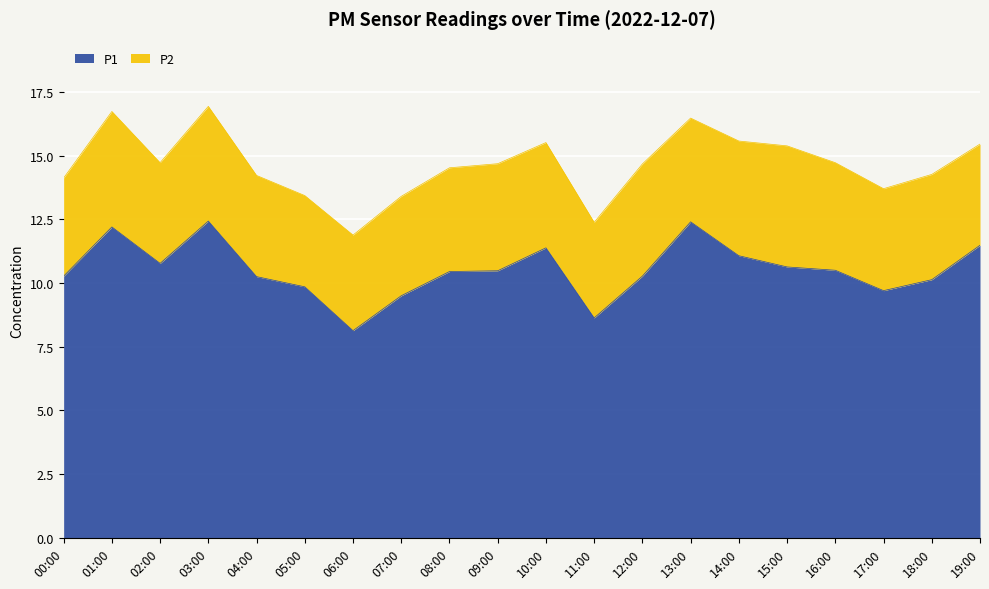

True or false: the data shows 3.9 at 07:00.

False